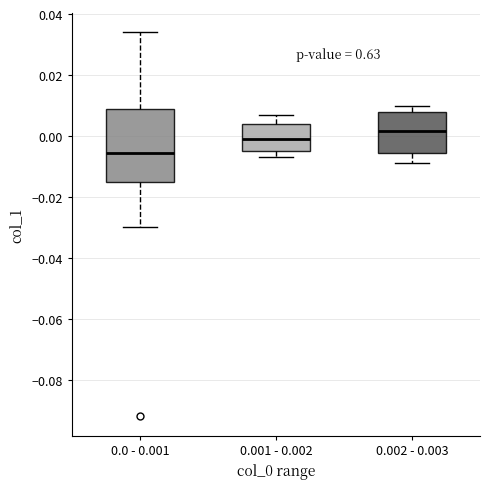

Where is the lower edge of the box for 0.0 - 0.001 on the y-axis? The values are not printed on the chart, so give them approximately, as read against the axis.

-0.016